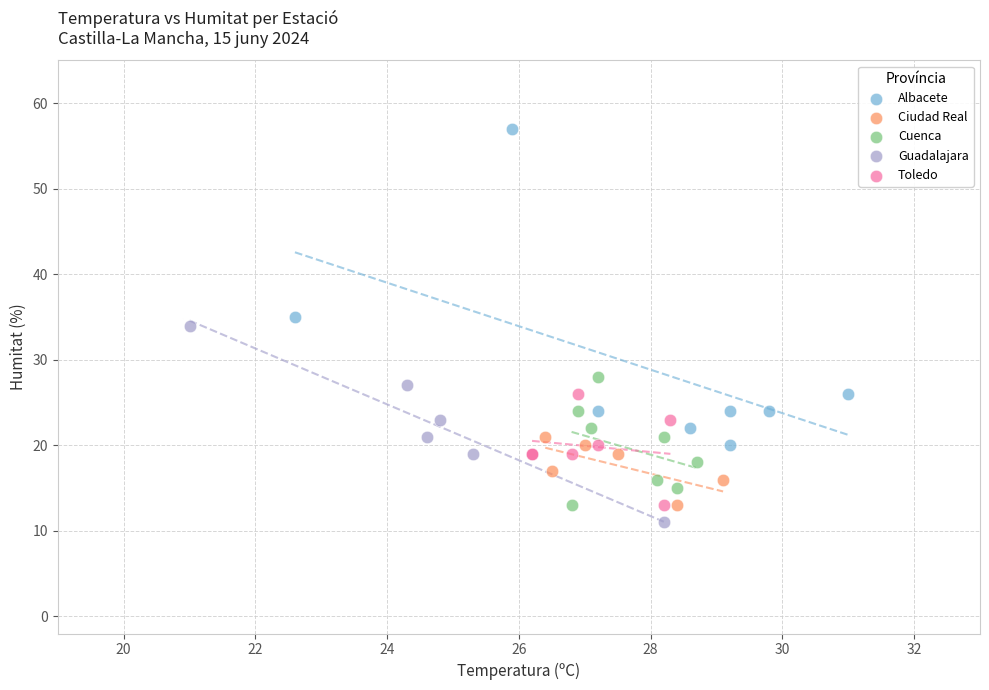

Which series contains the highest Y value?

Albacete